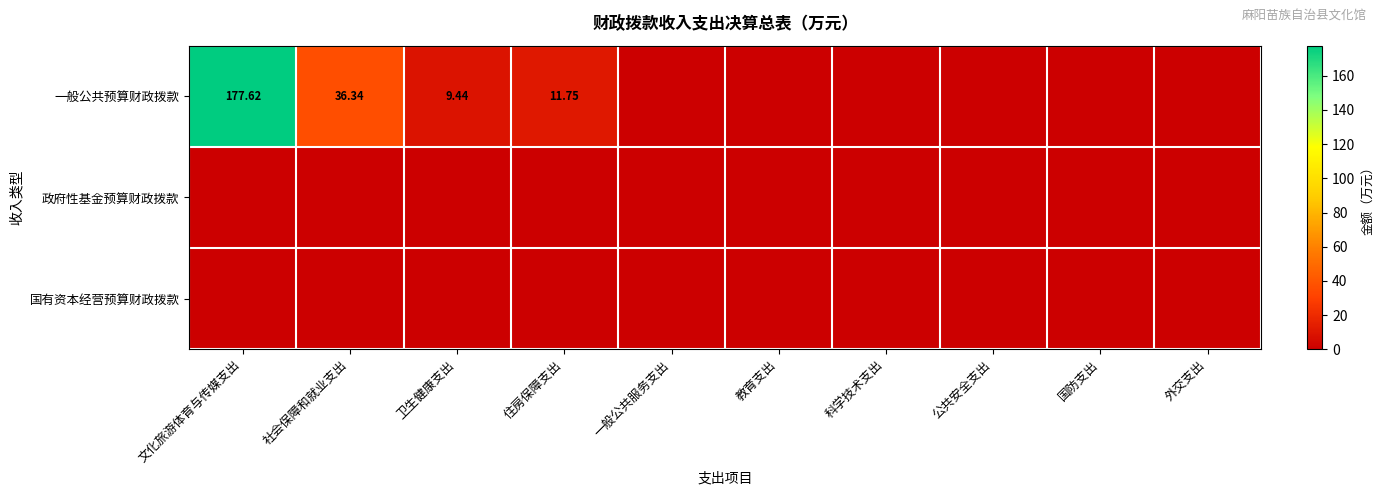

Rank the series at 一般公共服务支出 from highest to lowest value.

一般公共预算财政拨款, 政府性基金预算财政拨款, 国有资本经营预算财政拨款